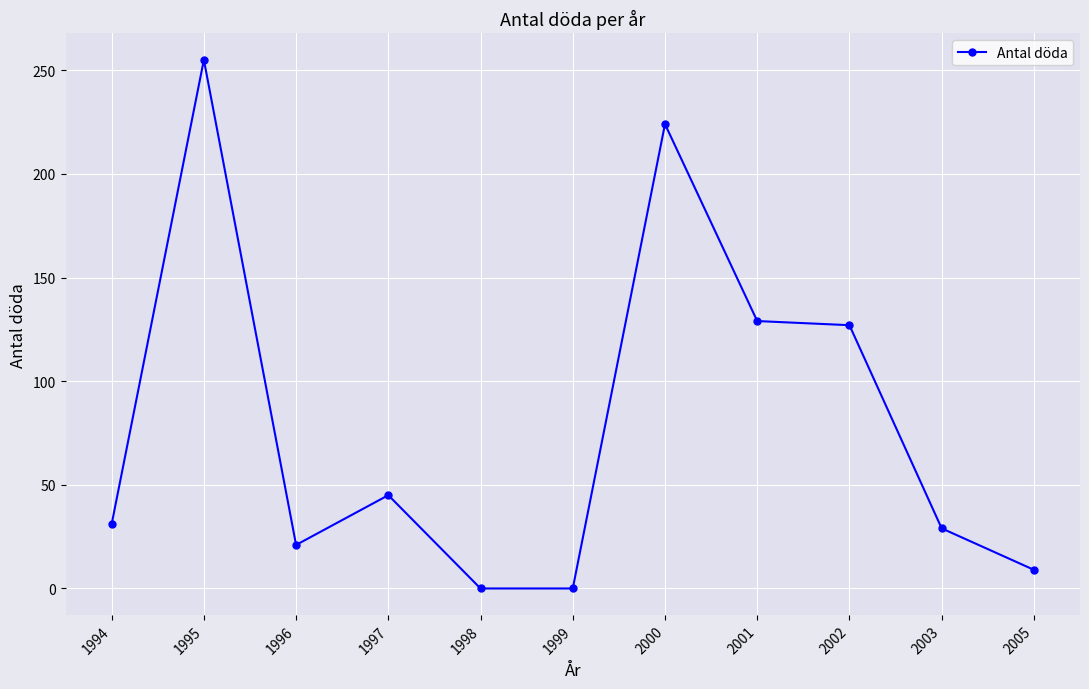

How many values are below 31?

5